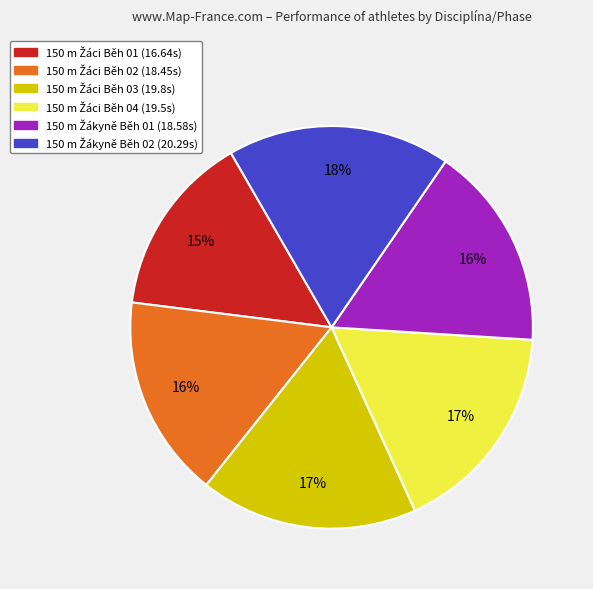

To the nearest percent, what is the difference between the largest and smallest slice percentages?

3%